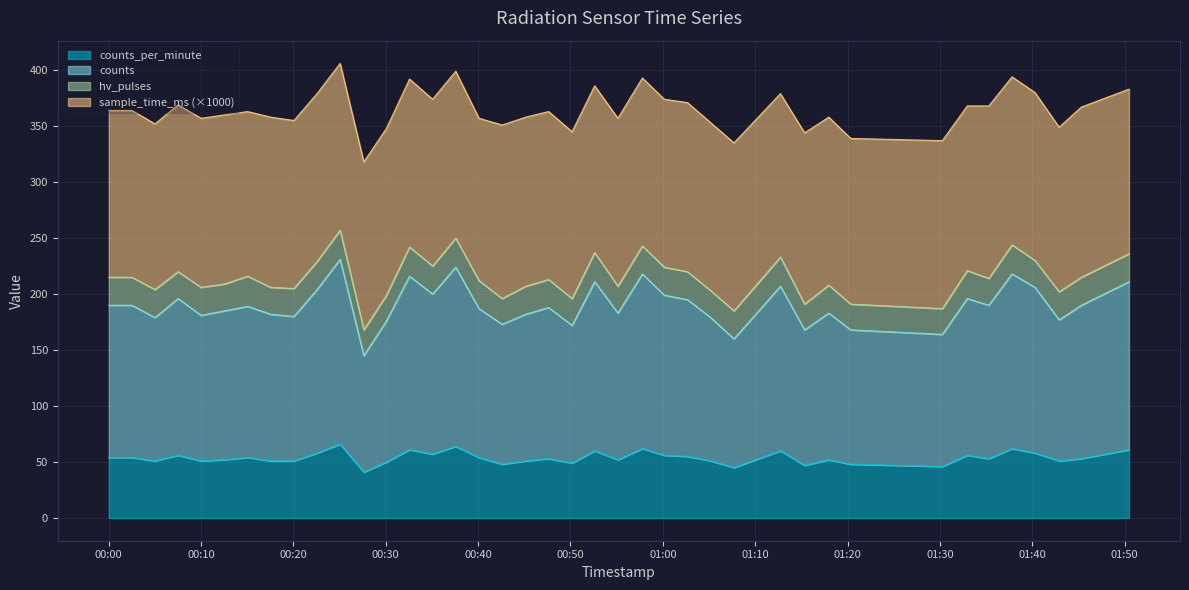

Which has a higher value, 2022-10-22T00:40:05 or 2022-10-22T01:00:09?

2022-10-22T01:00:09